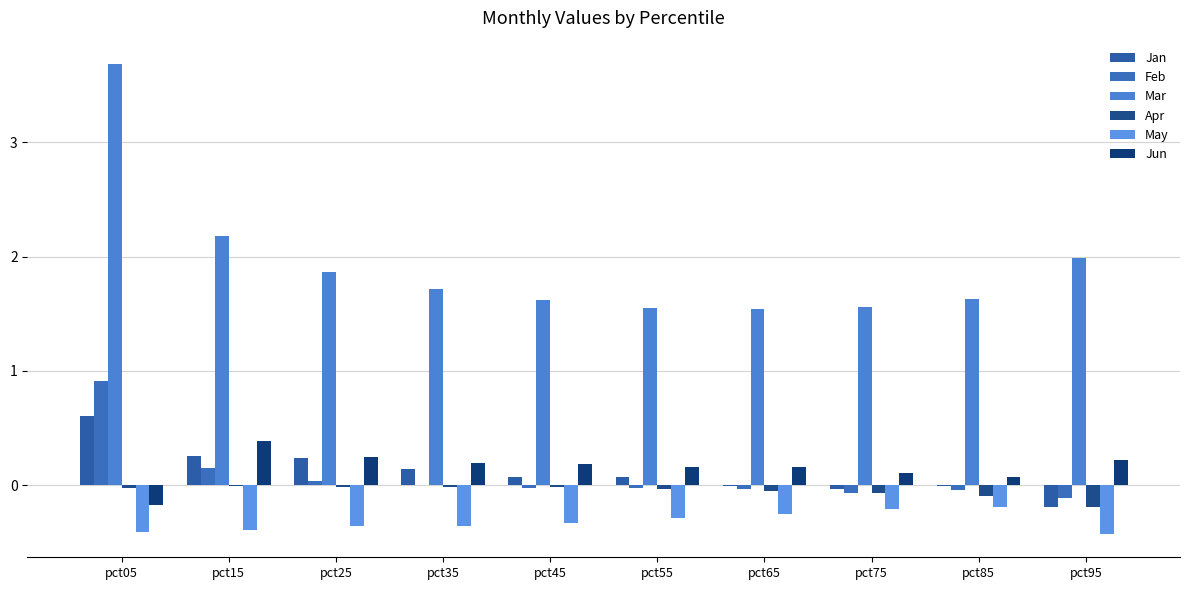

Which series has the largest range (max minus min)?

Mar